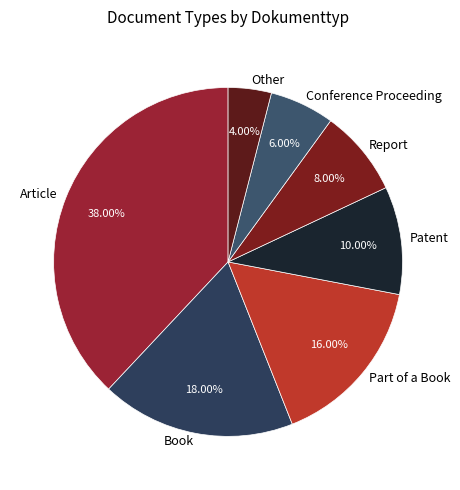

Is there a majority slice in this chart?

No